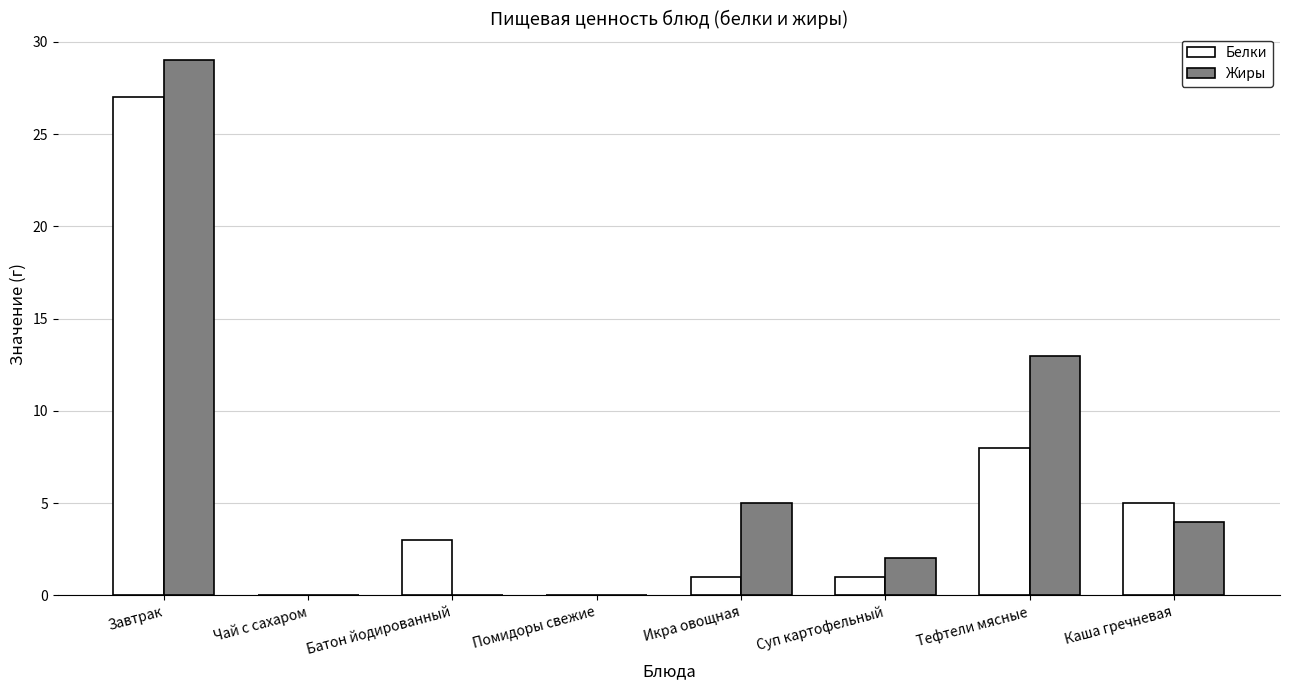

The value of Белки at Каша гречневая is 5. True or false?

True